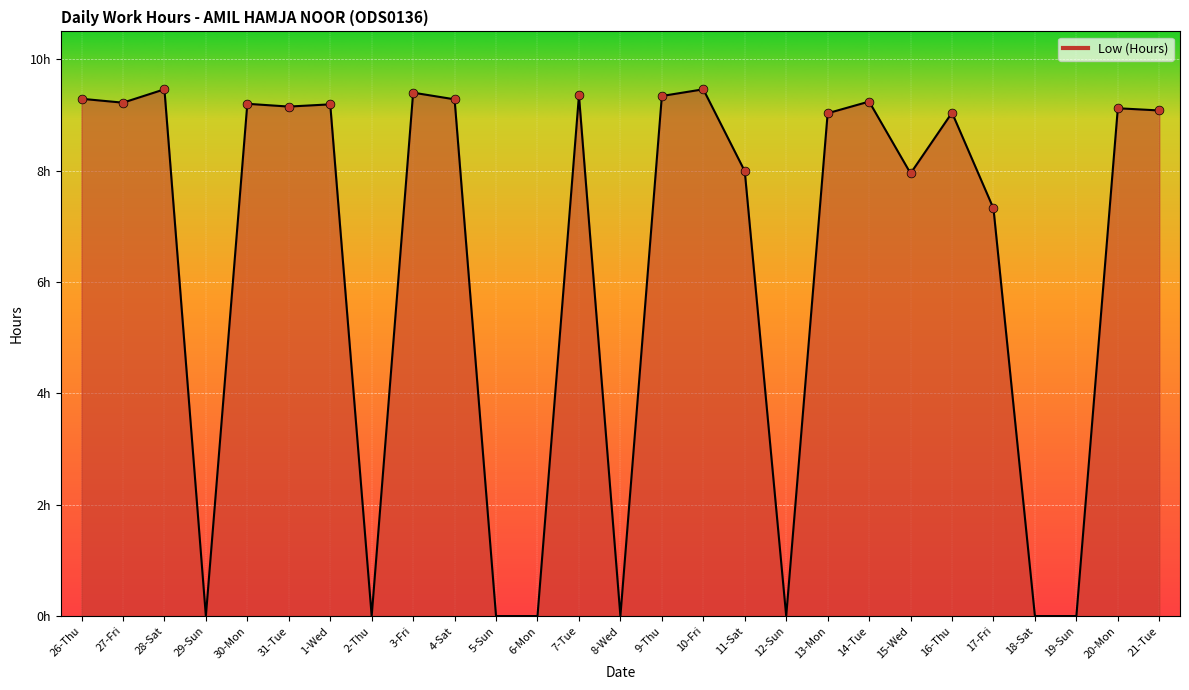

What is the change in value from 28-Sat to 17-Fri?

-2.1